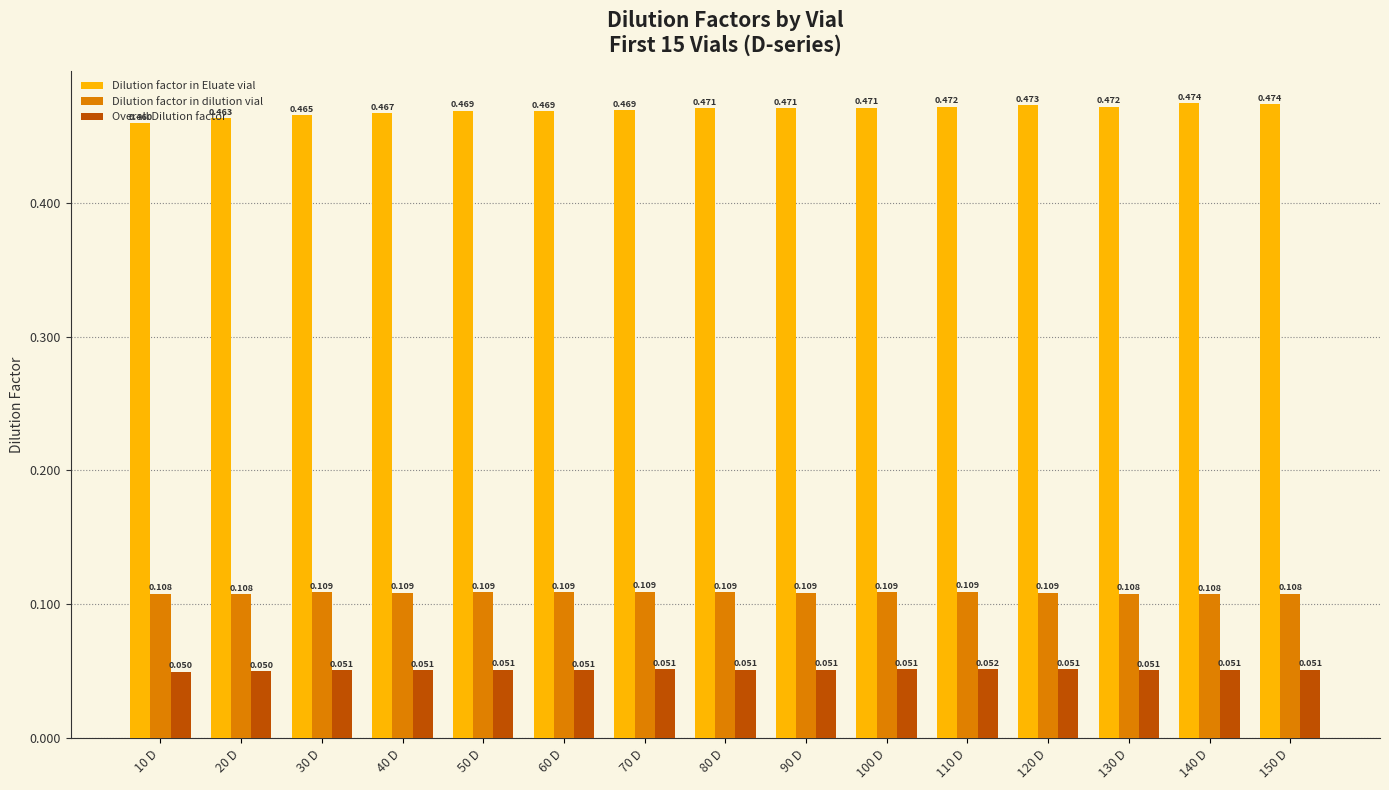

Which series changed the most between 10 D and 20 D?

Dilution factor in Eluate vial